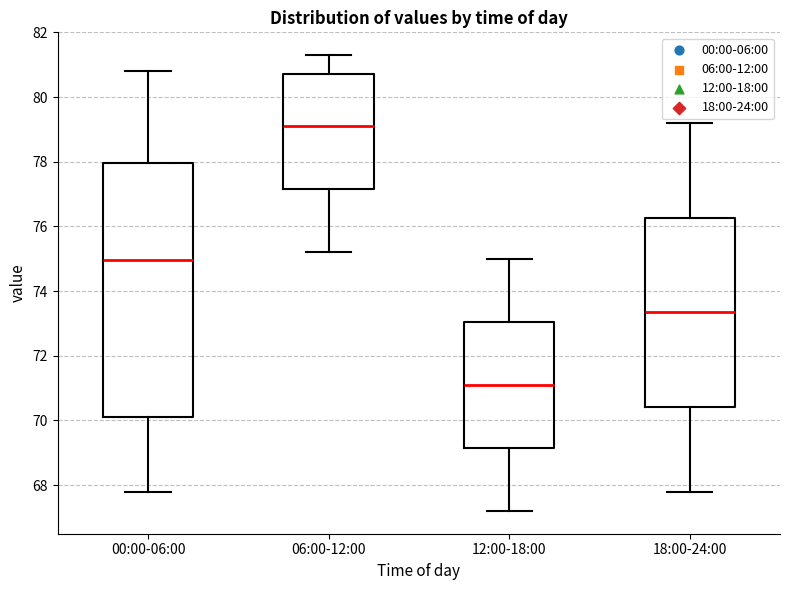

Which box's median line is the lowest?

12:00-18:00